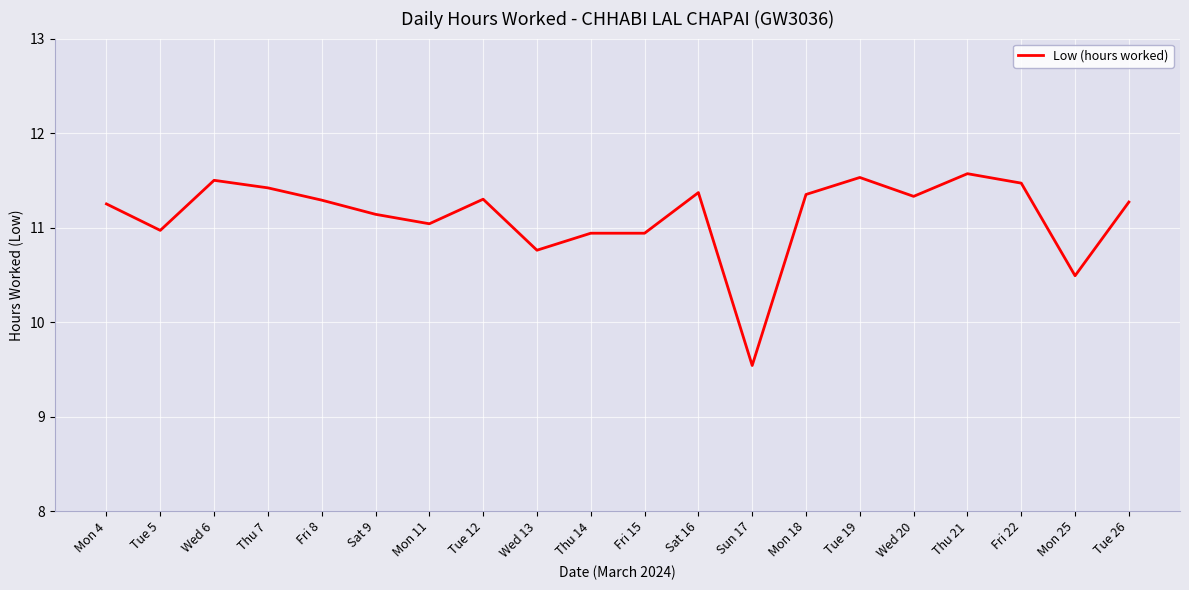

What is the ratio of the value at Mon 11 to the value at Tue 19?

1.0